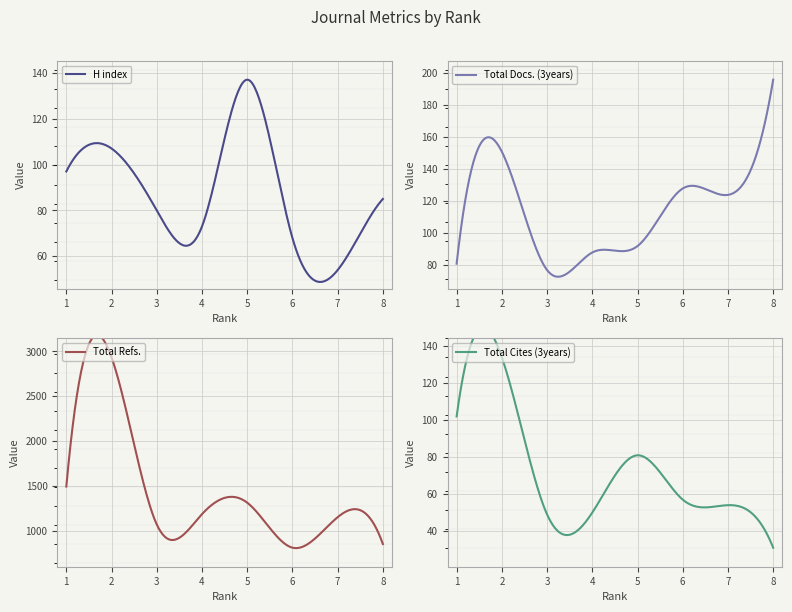

What is the highest value of the H index series?

137.0